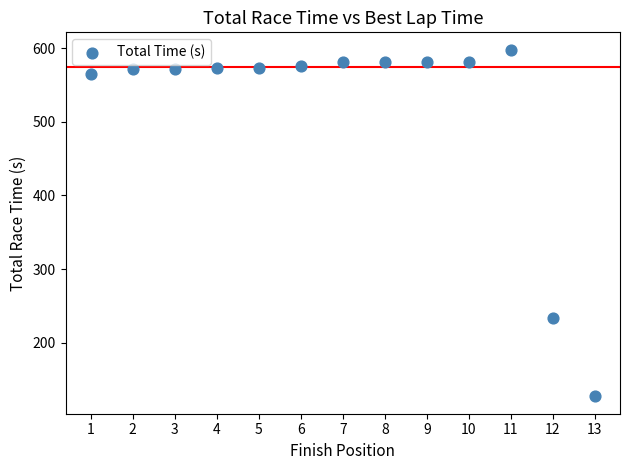

What is the range of Y values (max minus min)?

471.2